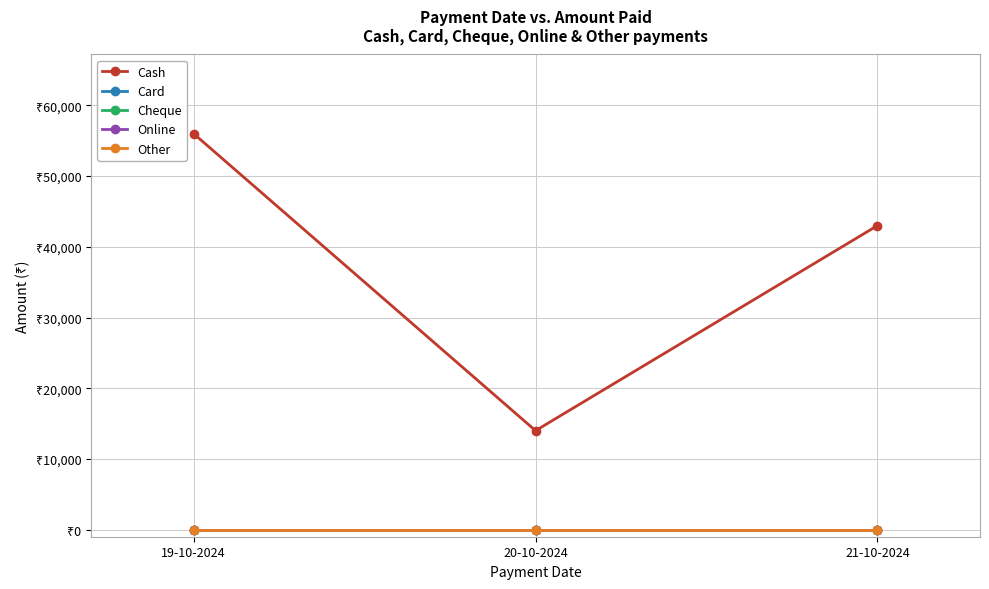

At which category is the sum across all series the highest?

19-10-2024